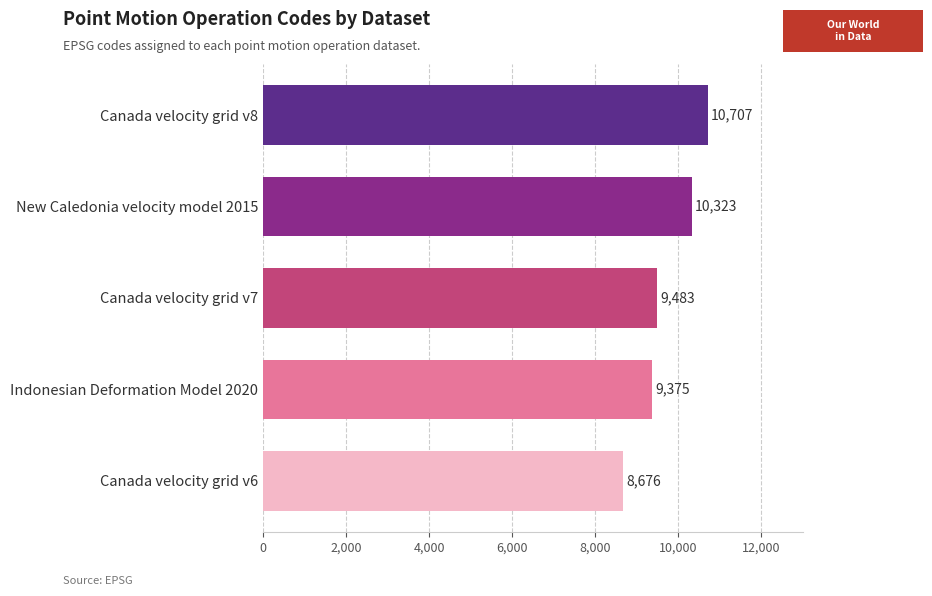

The chart shows a value of 15947 at Canada velocity grid v8. True or false?

False